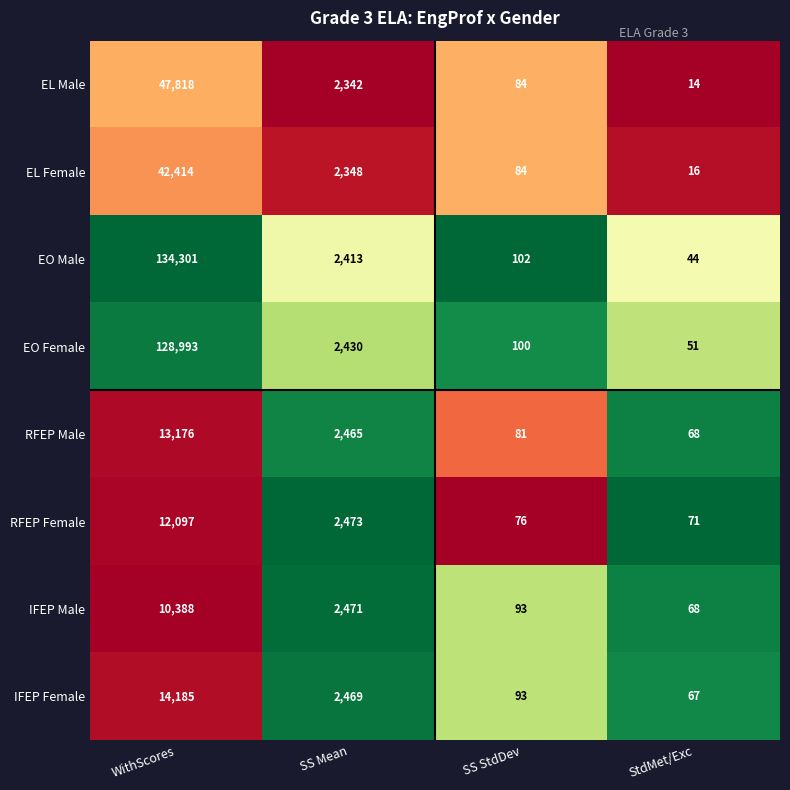

What is the lowest value of the IFEP Male series?

68